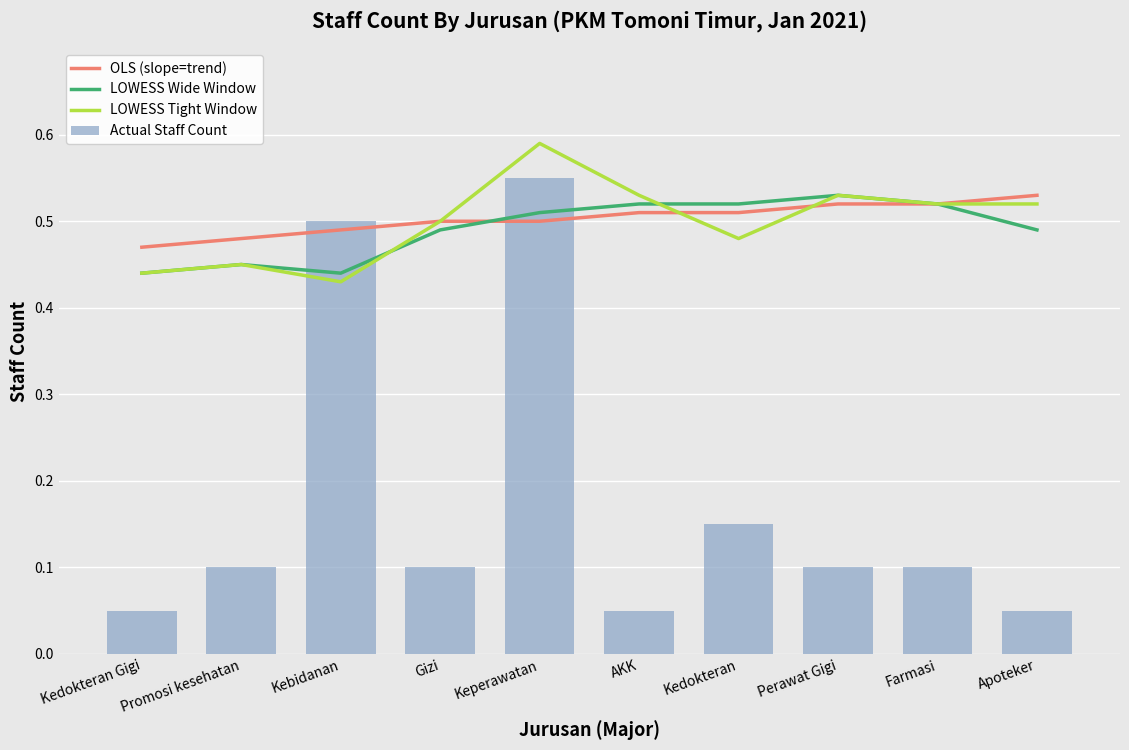

At how many categories does at least one series exceed 0?

10